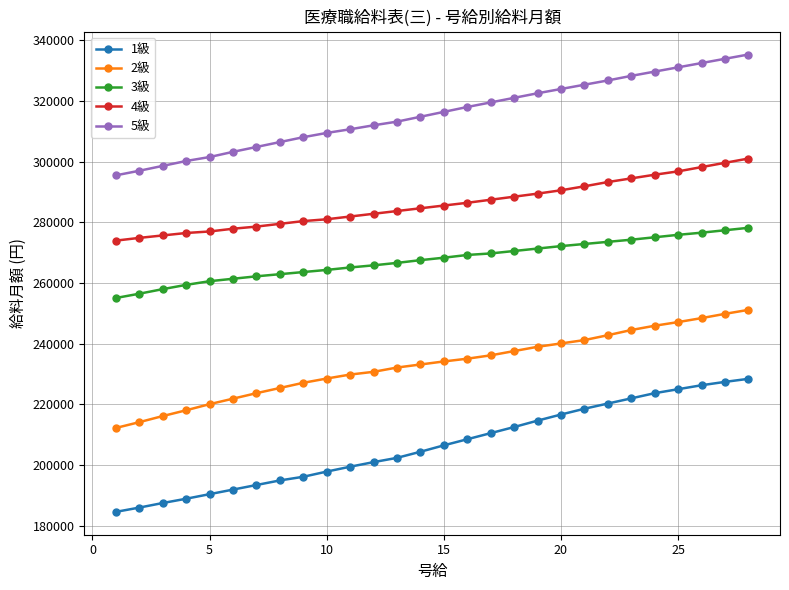

List the series in order of their overall mean, lowest first.

1級, 2級, 3級, 4級, 5級